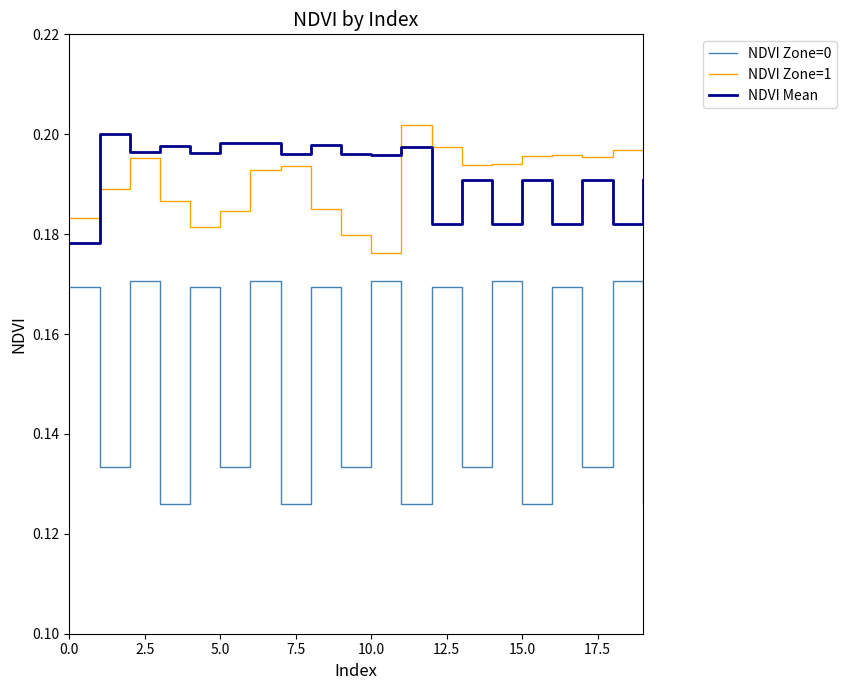

How many categories are shown in the chart?

20